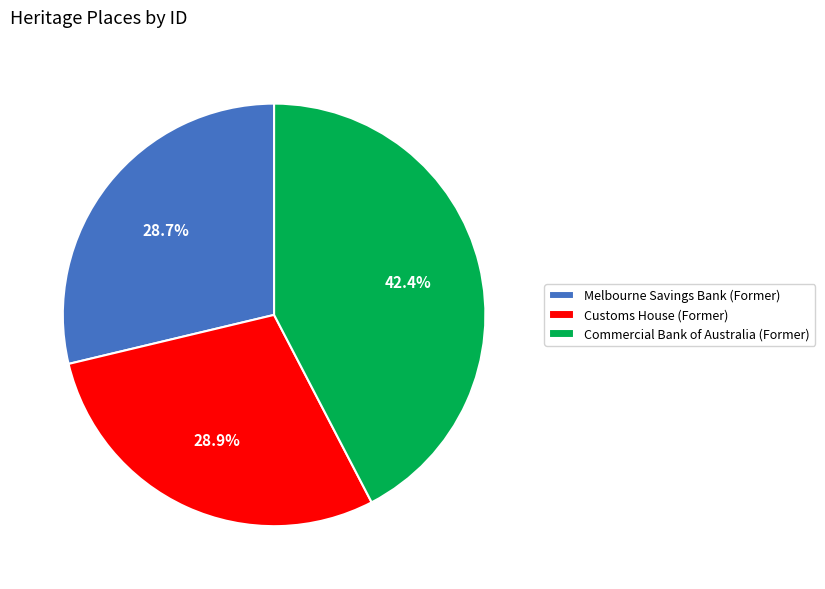

Does Melbourne Savings Bank (Former) represent more than half of the total?

No